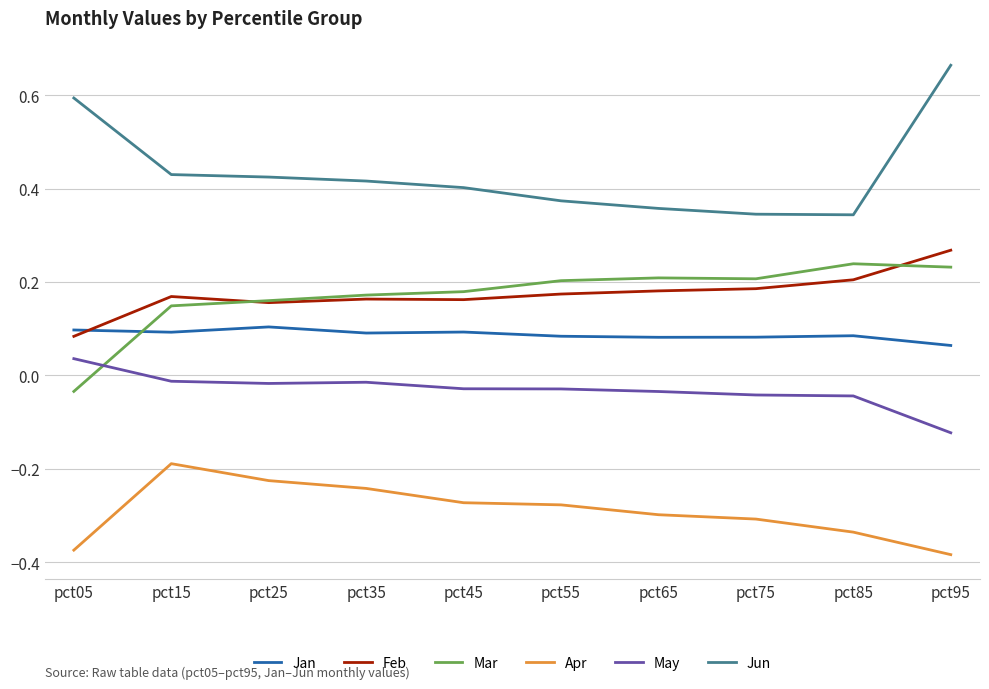

Count the number of categories in the chart.

10